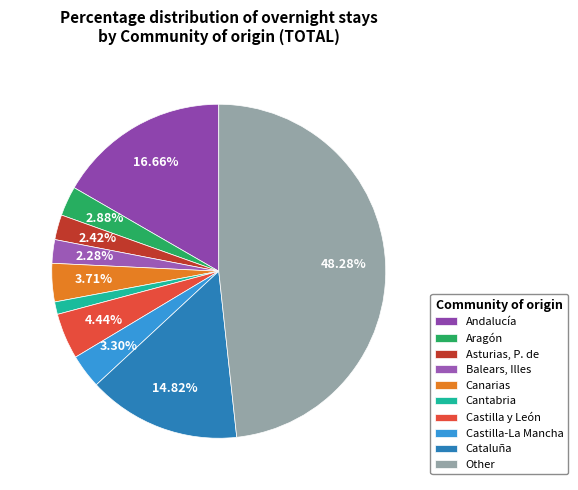

Combined, do Cataluña and Asturias, P. de account for over 50%?

No